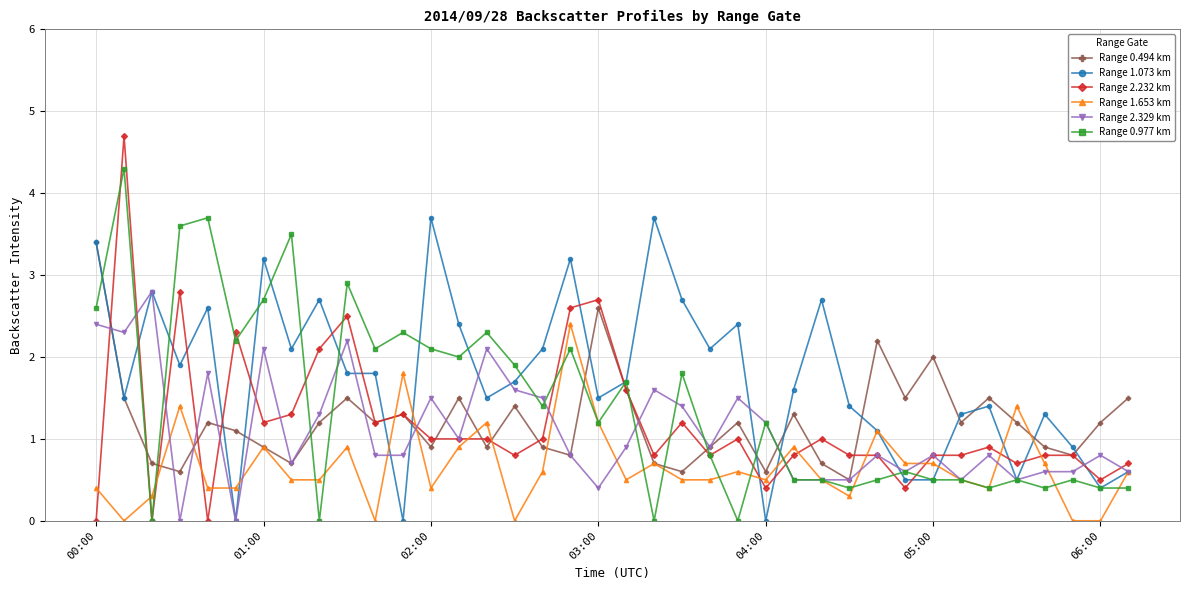

Which series has the largest total across all categories?

Range 1.073 km